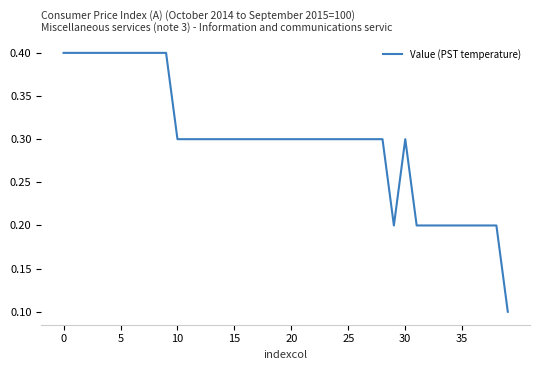

What is the difference between the maximum and minimum values?

0.3